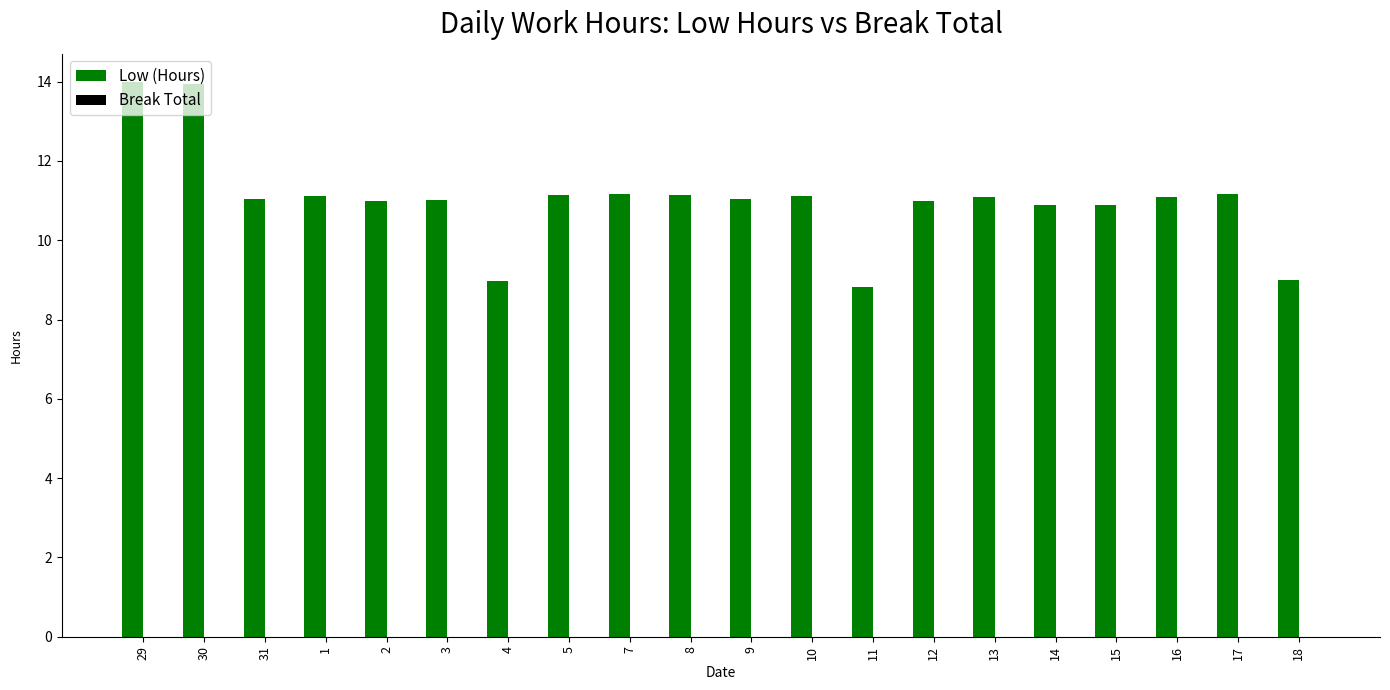

What is the greatest value displayed?

14.0